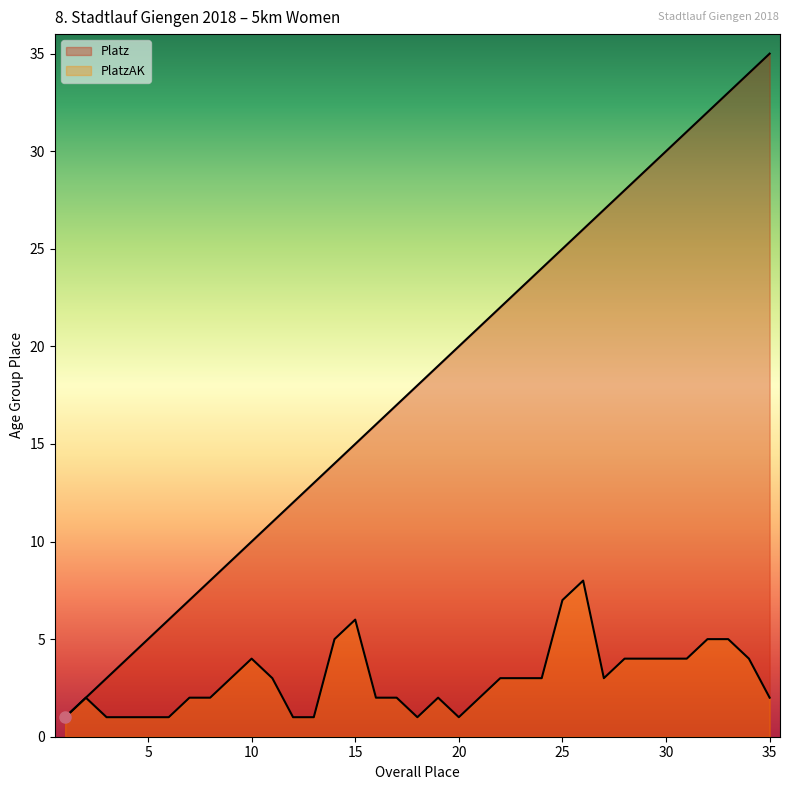

Between 8 and 28, which series saw the biggest shift?

Platz